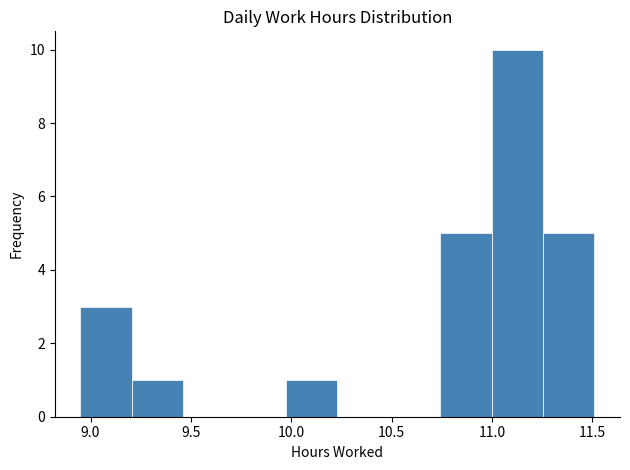

Reading left to right, list every bar in this chart as the range it spans on the x-axis followed by its height. Neither the bar edges nor the heights are printed on the chart, so give them approximately, as read against the axes.

8.95 to 9.20: 3
9.20 to 9.45: 1
9.45 to 9.70: 0
9.70 to 9.95: 0
9.95 to 10.25: 1
10.25 to 10.50: 0
10.50 to 10.75: 0
10.75 to 11.00: 5
11.00 to 11.25: 10
11.25 to 11.50: 5